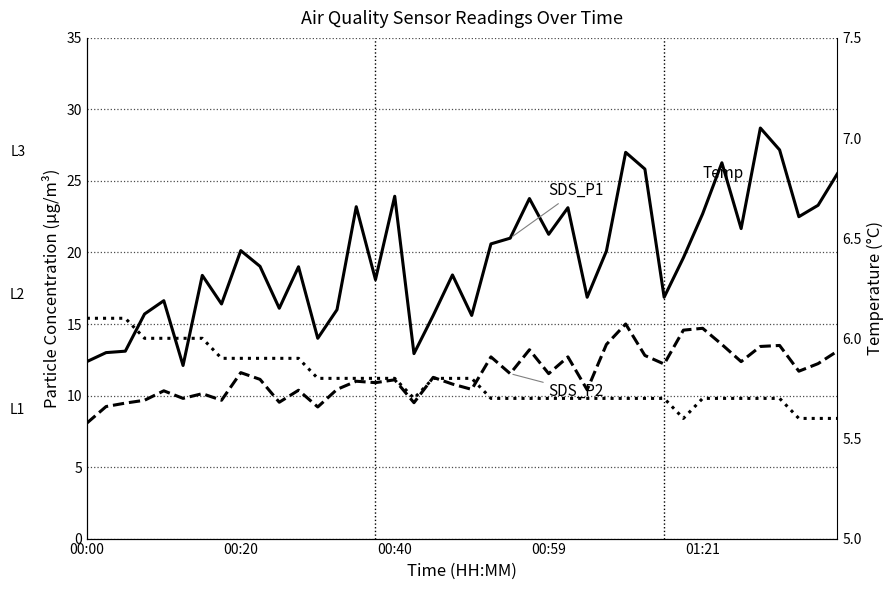

What is the difference between the highest and lowest values at 29?

20.1